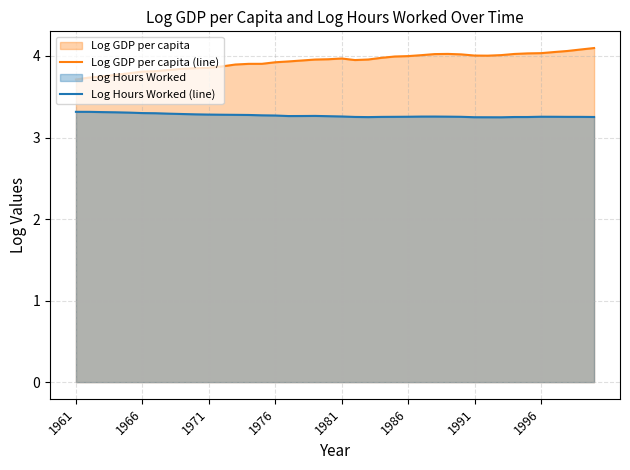

Is the value of Log Hours Worked (line) at 38 greater than the value of Log GDP per capita (line) at 18?

No